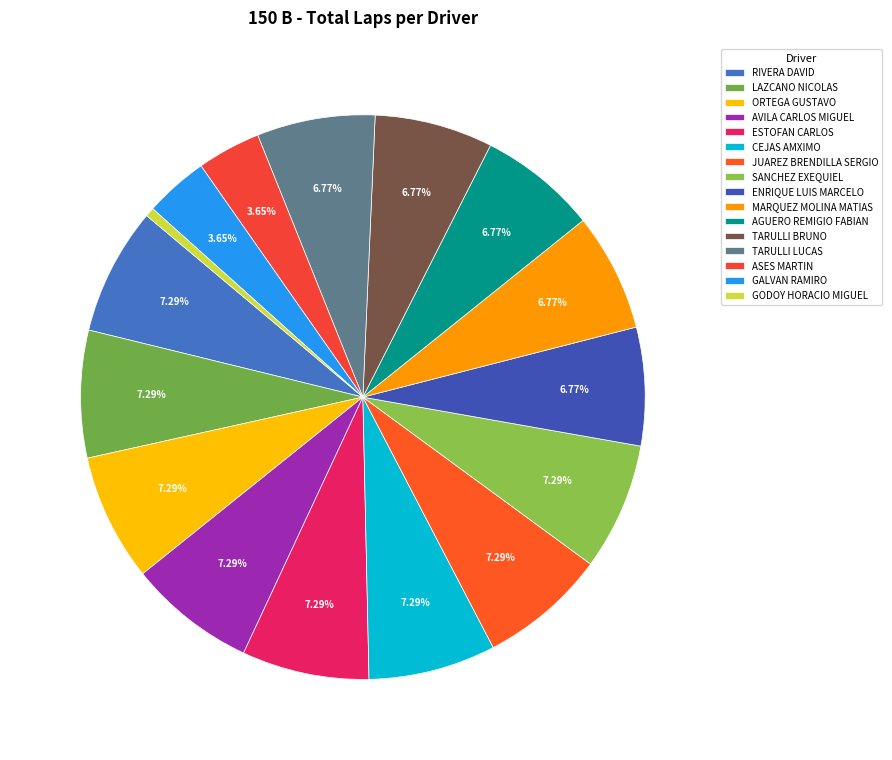

Is there any slice that represents more than half of the pie?

No